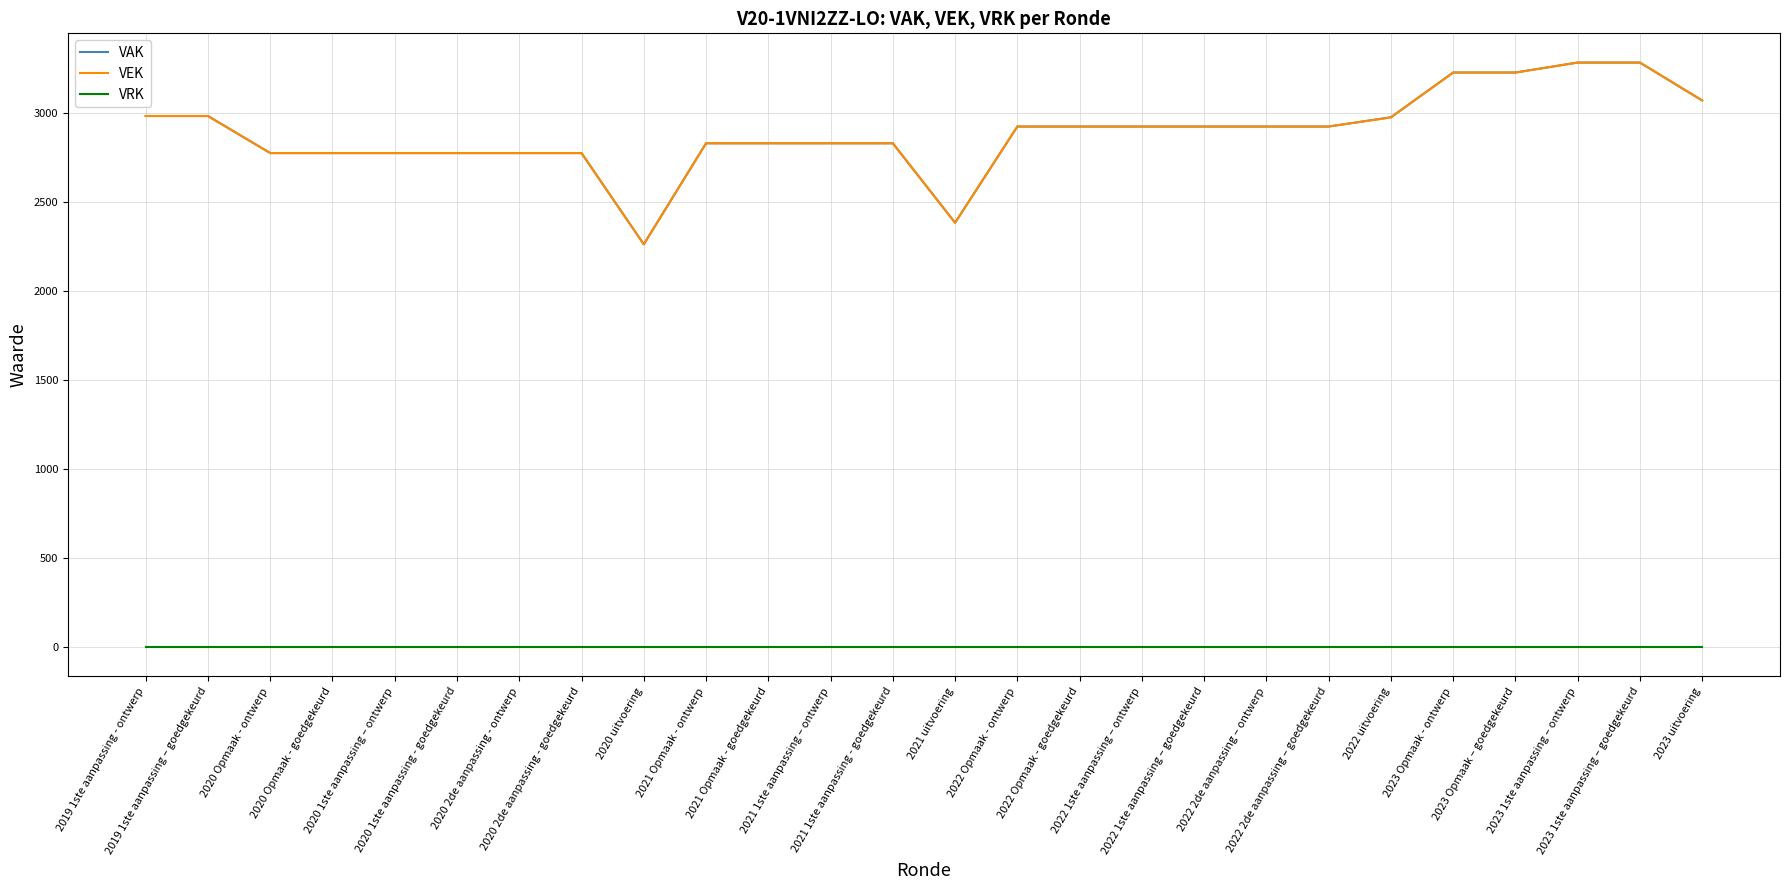

True or false: VAK and VRK intersect in this chart.

False